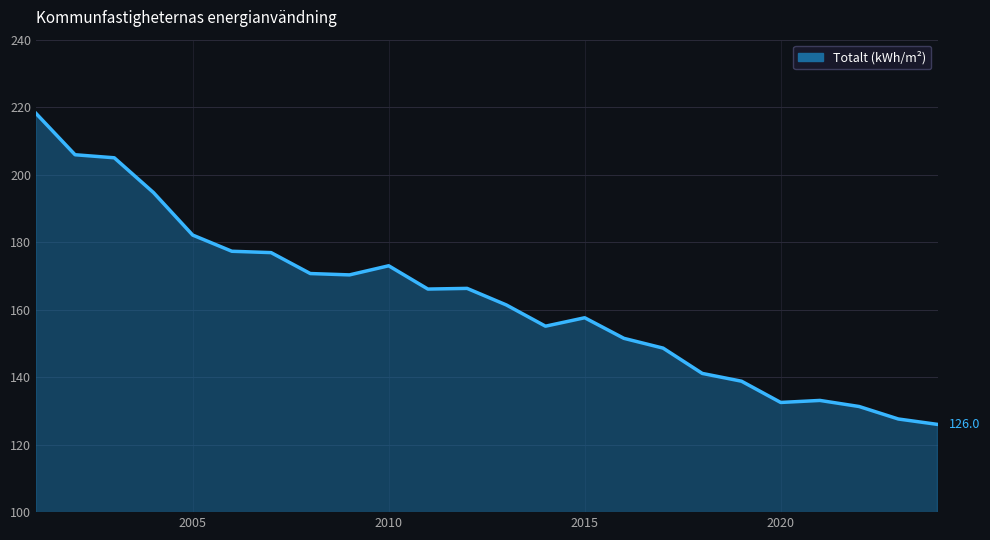

What is the difference between the second highest and second lowest values?

78.3